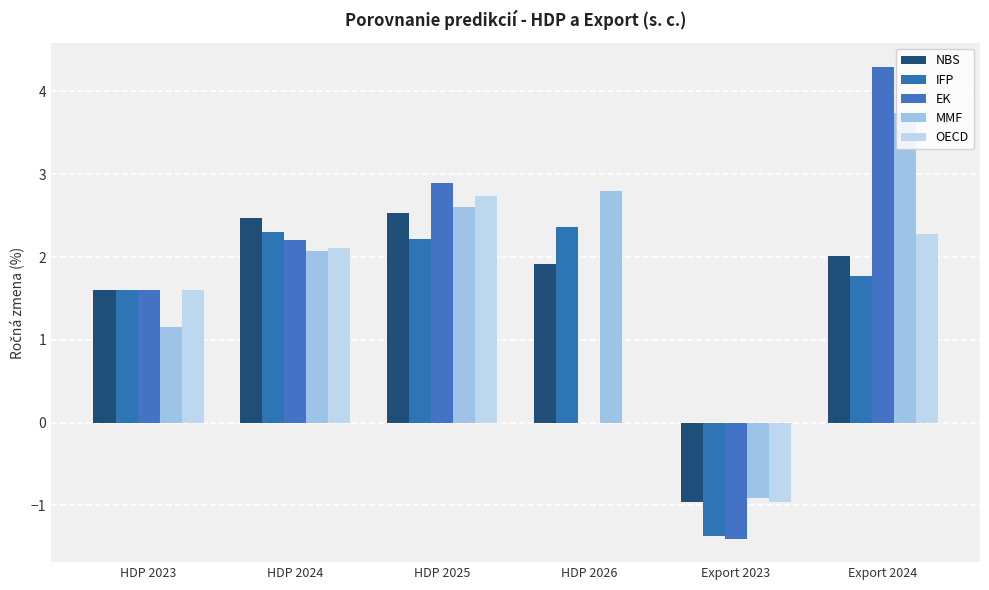

The OECD series shows 2.7 at HDP 2025. True or false?

True